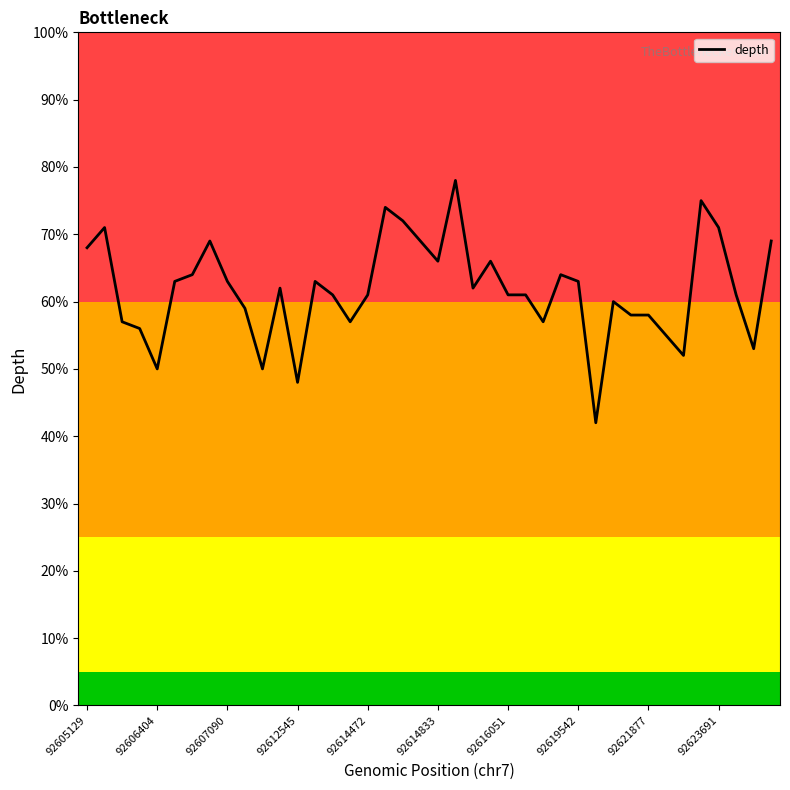

What is the difference between the maximum and minimum values?

36